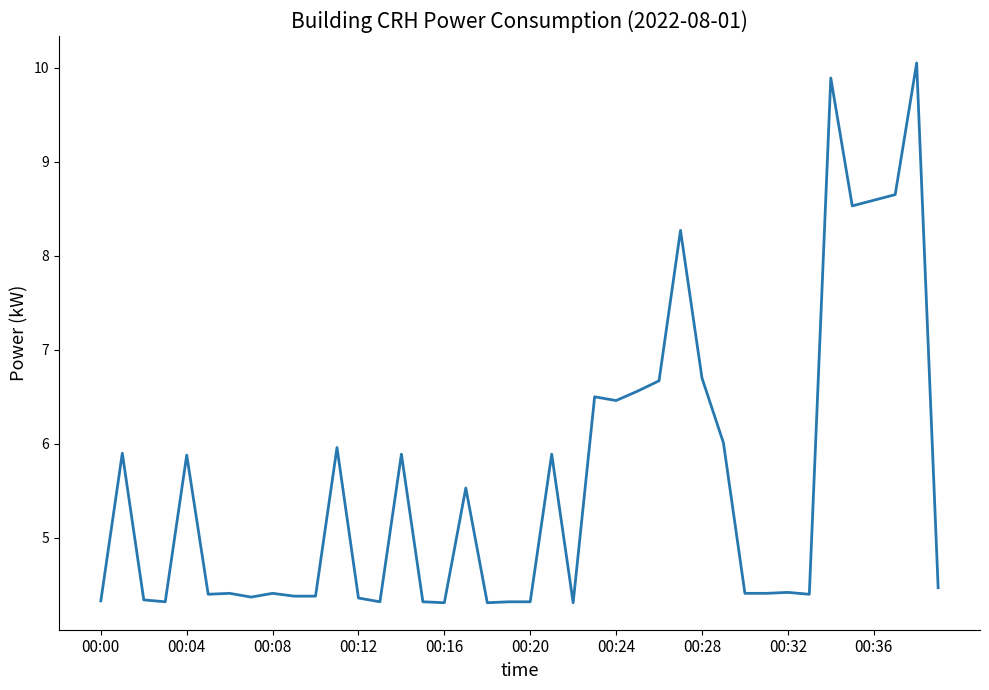

What is the difference between the maximum and minimum values?

5.7